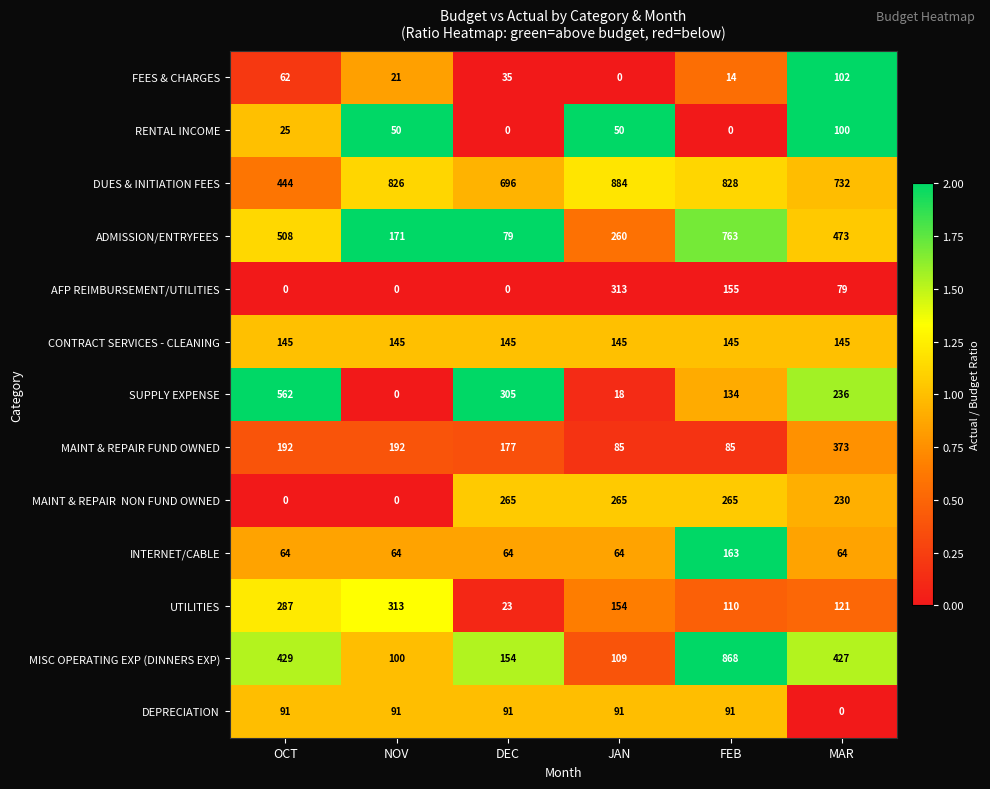

Which series has the widest spread of values?

MISC OPERATING EXP (DINNERS EXP)